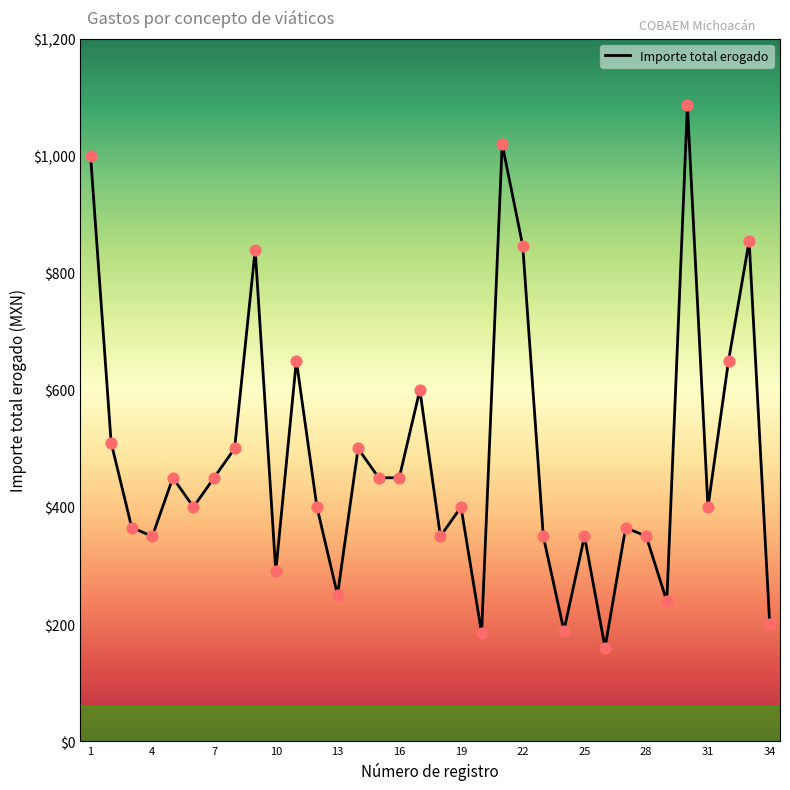

What is the maximum value shown in the chart?

1086.0